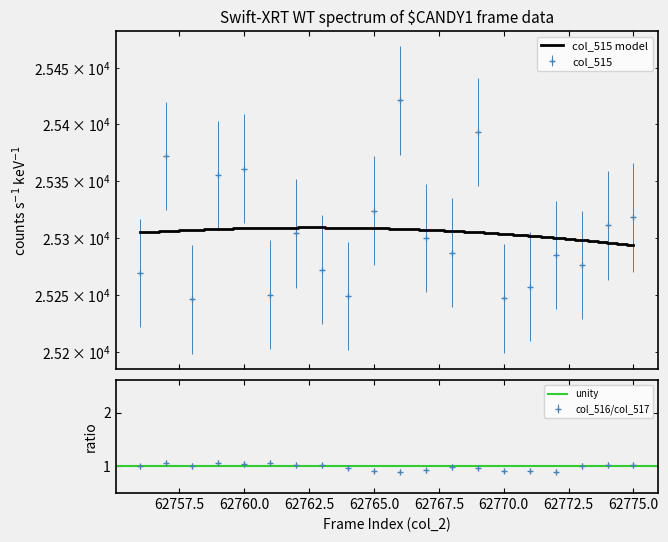

What is the spread (max minus min) of values at 62757?

25370.9